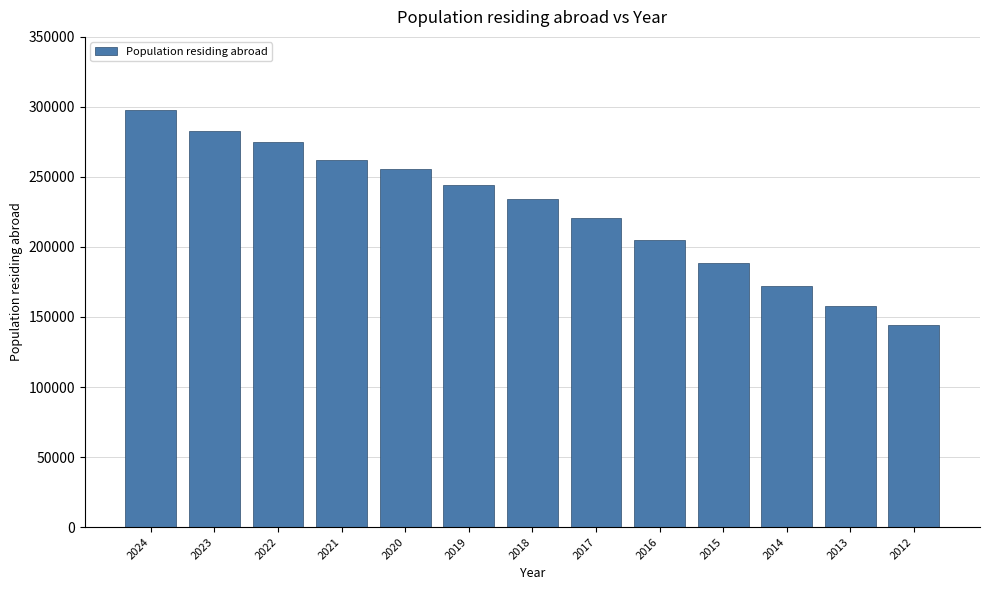

What is the smallest value displayed?

144537